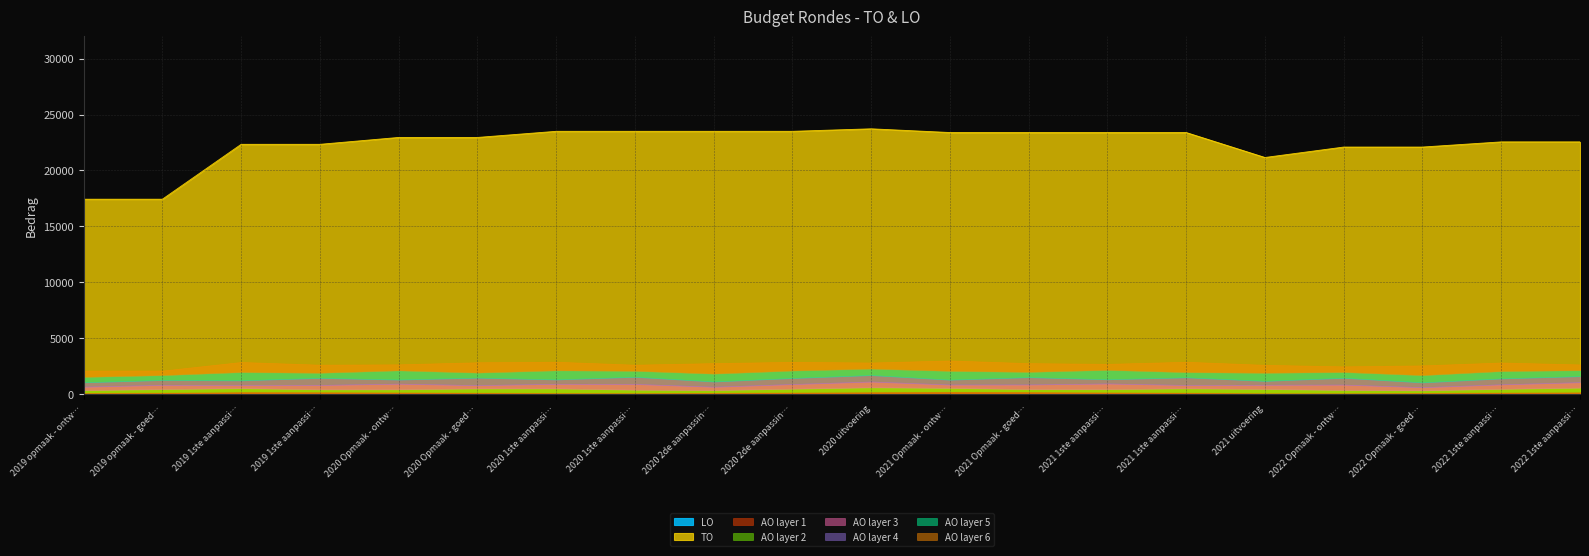

How many interior local peaks (higher than both neighbors) does the data have?

1